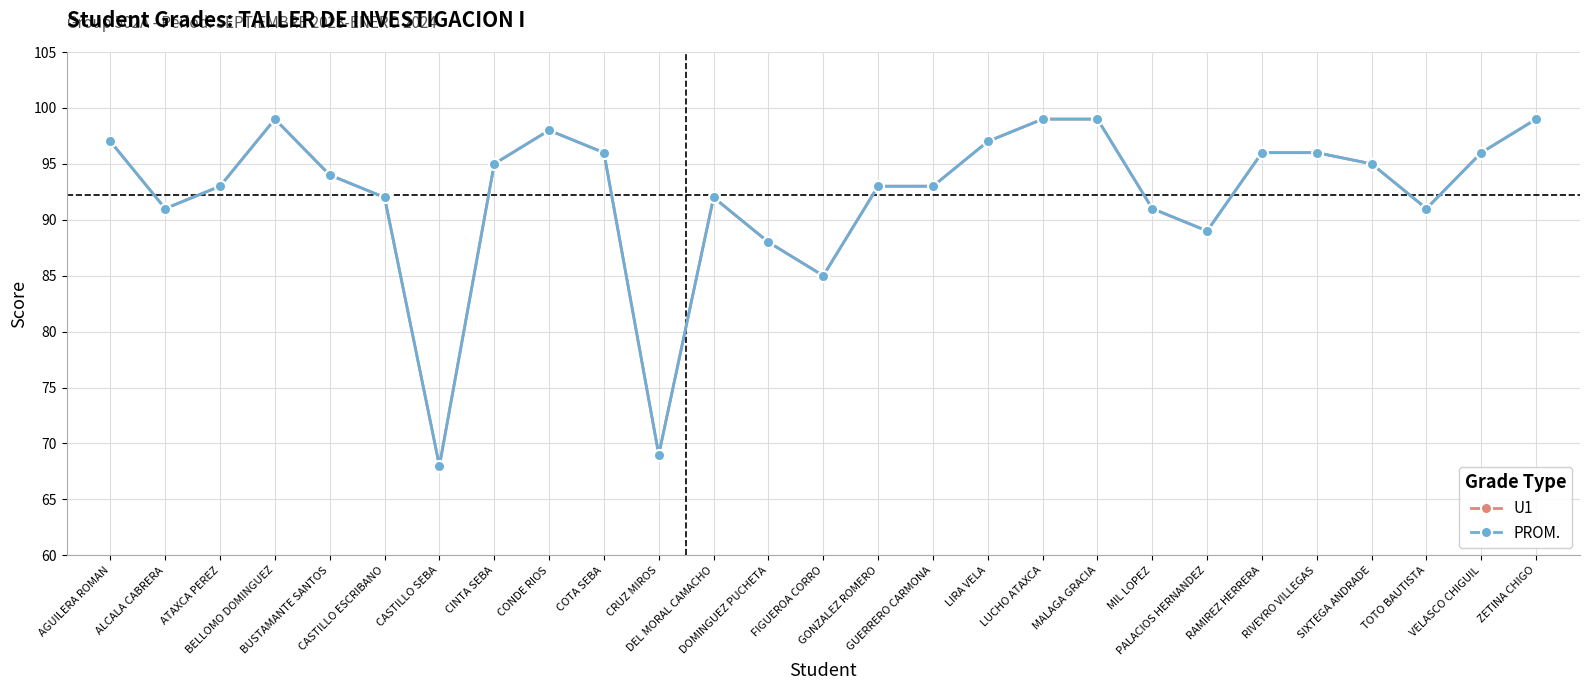

How many lines are shown in the chart?

2